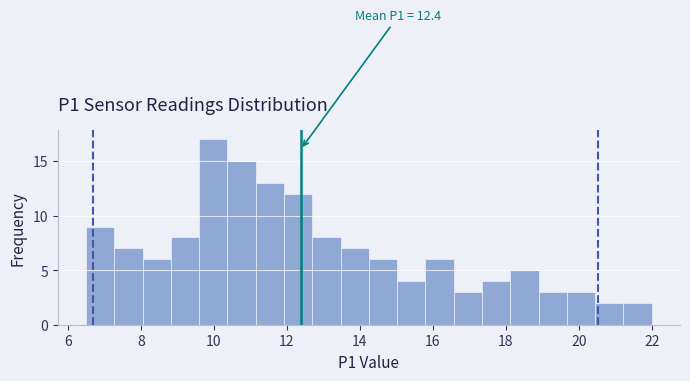

Read against the x-axis, roughly where is the centre of the tallest bar?

10.0